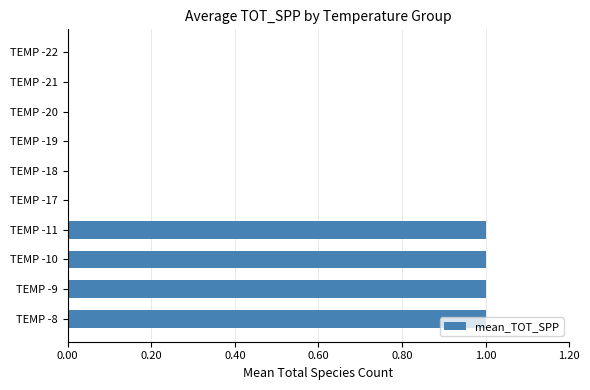

How many series are shown in this chart?

1